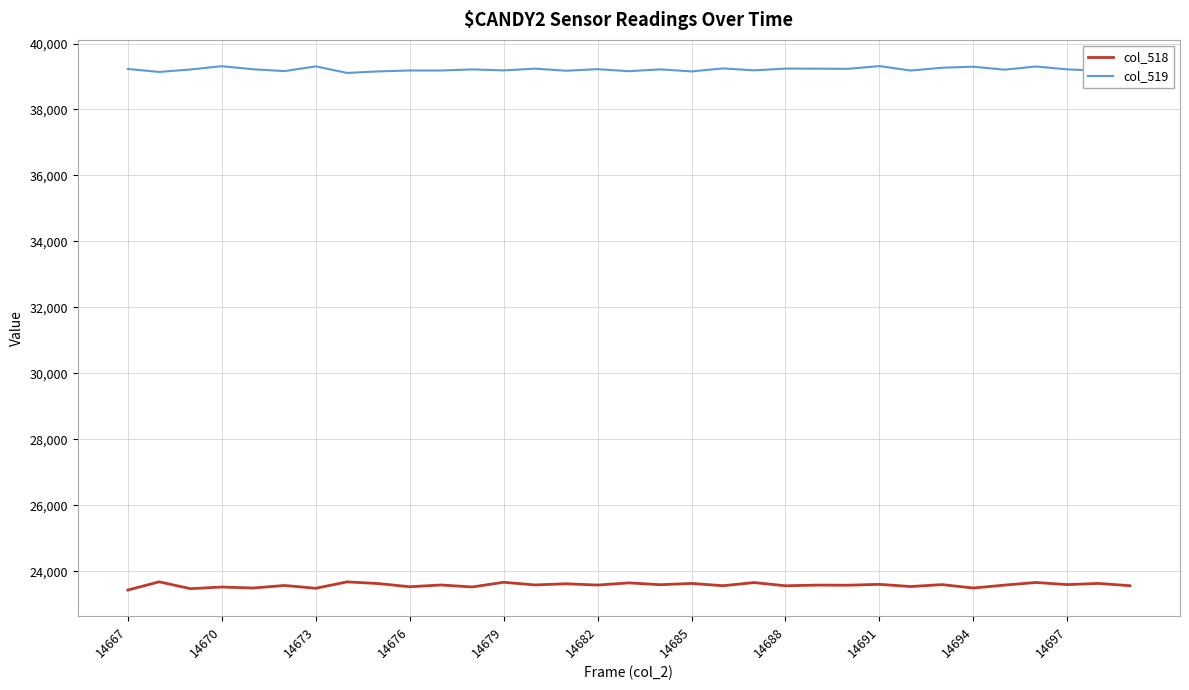

Rank the series by their average value, from highest to lowest.

col_519, col_518